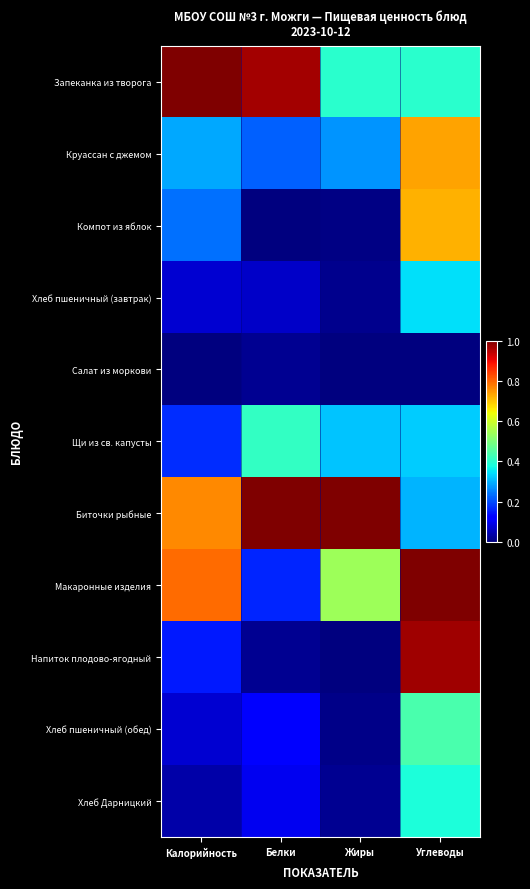

Which category has the highest value across all series?

Калорийность